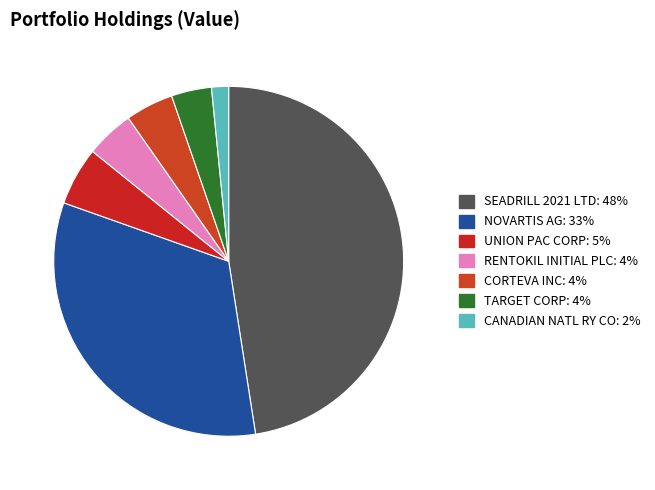

Which slice is the largest?

SEADRILL 2021 LTD